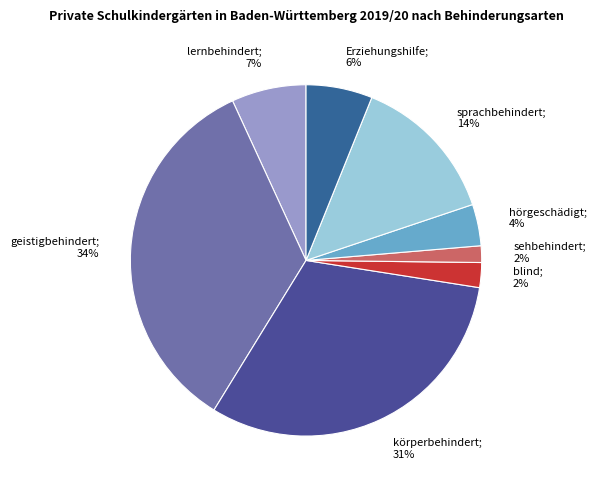

Count the number of slices in the pie.

8